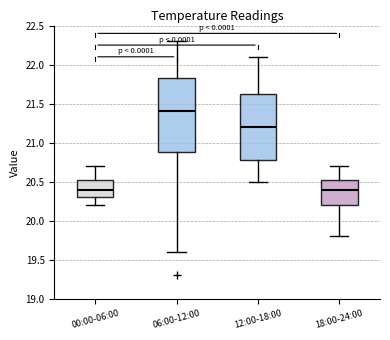

Where does the lower whisker of the box for 18:00-24:00 end on the y-axis? The values are not printed on the chart, so give them approximately, as read against the axis.

19.80